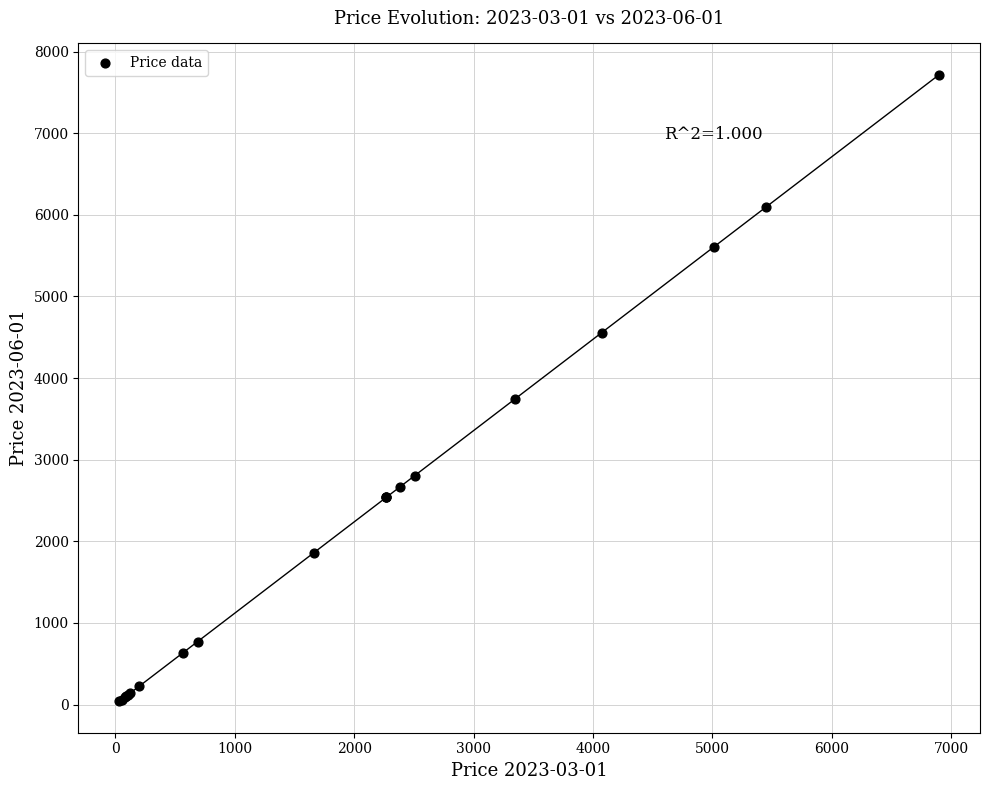

What Y value in the scatter plot is closest to 3877?

3747.0